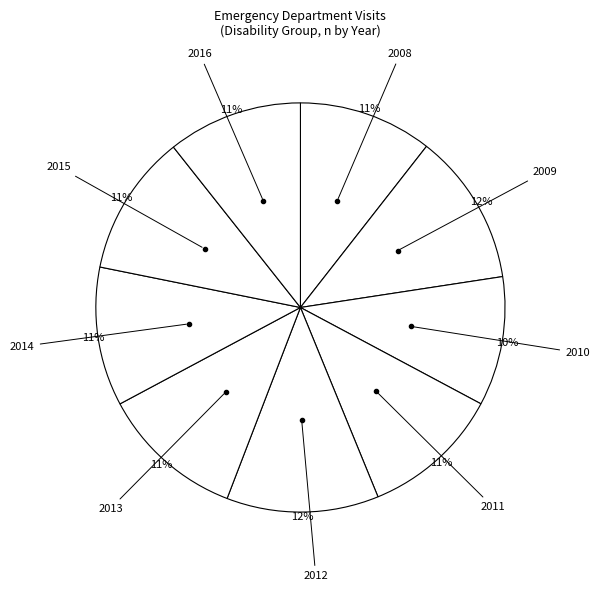

To the nearest percent, what is the average slice percentage?

11%